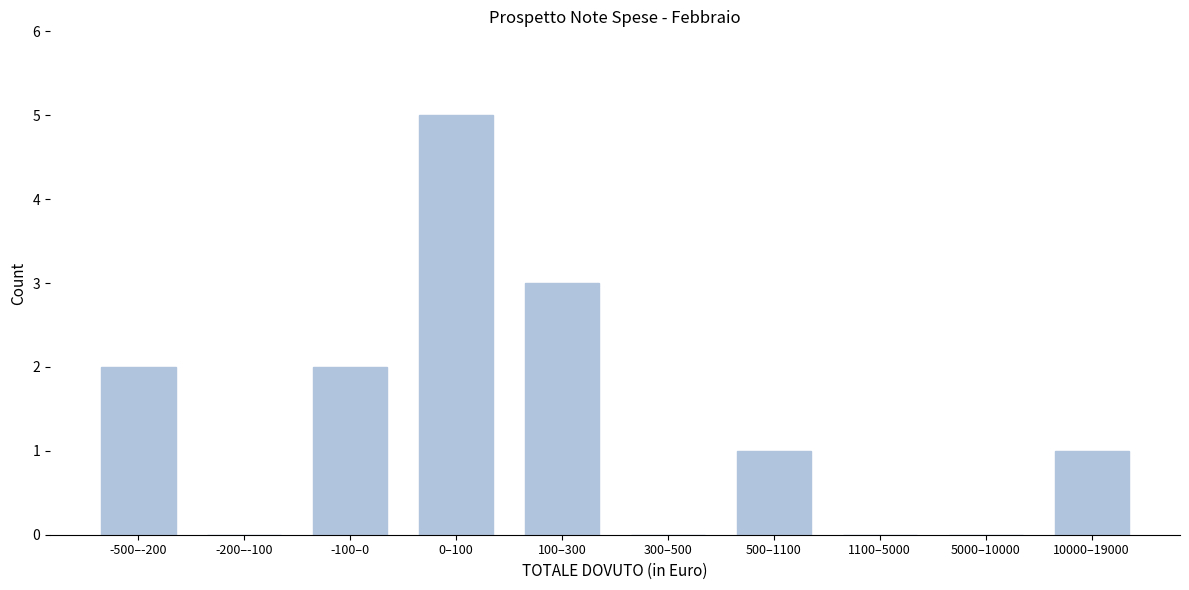

Reading left to right, transcribe all the data shown in this chart.

-500–-200=2	-200–-100=0	-100–0=2	0–100=5	100–300=3	300–500=0	500–1100=1	1100–5000=0	5000–10000=0	10000–19000=1